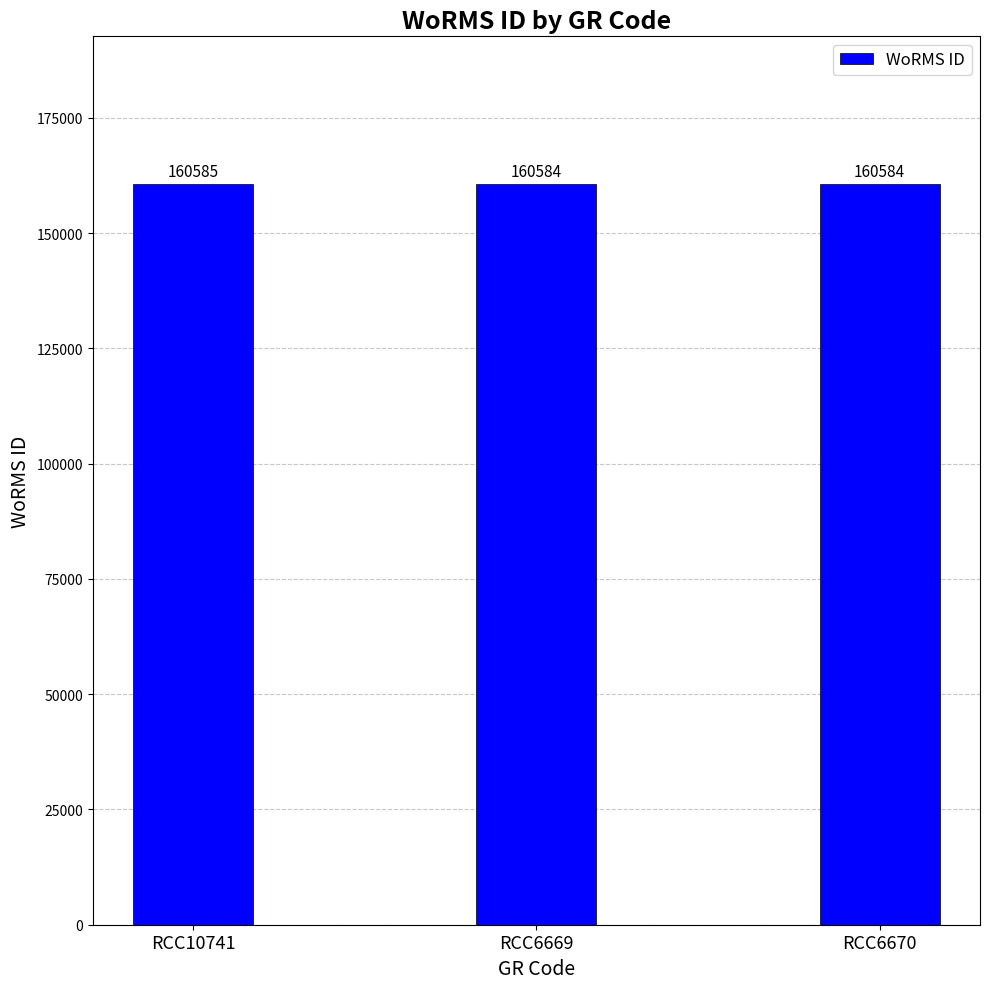

Reading left to right, transcribe all the data shown in this chart.

RCC10741=160585	RCC6669=160584	RCC6670=160584